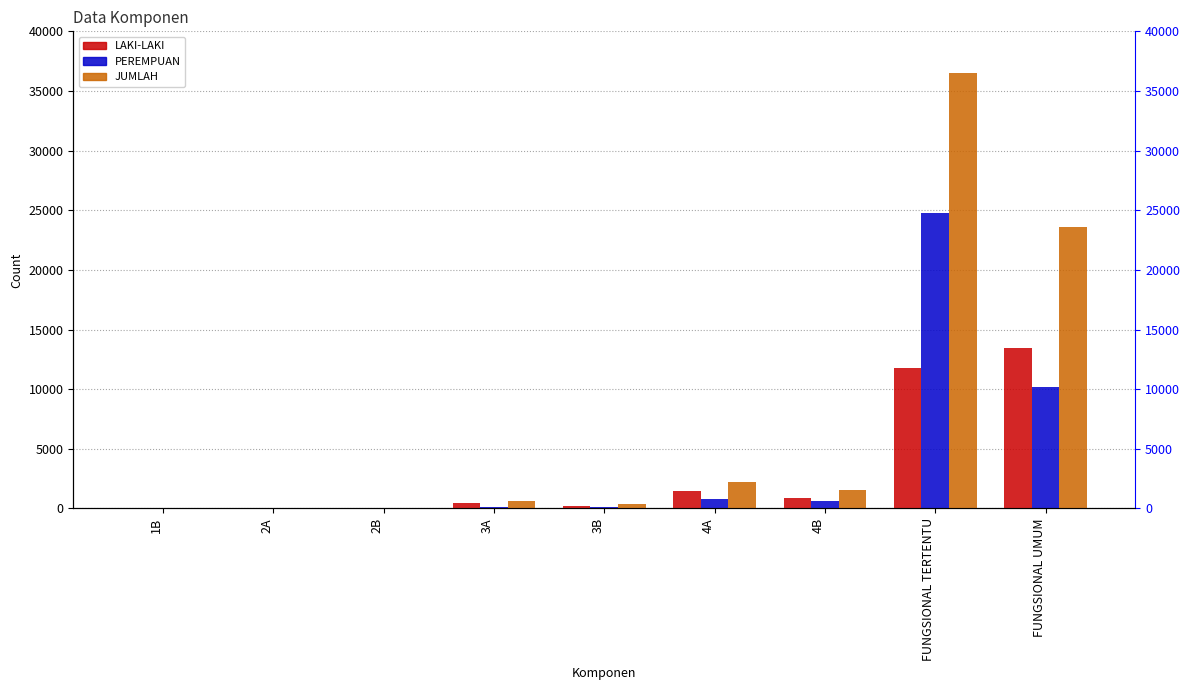

True or false: PEREMPUAN has a value of 654 at 4B.

True